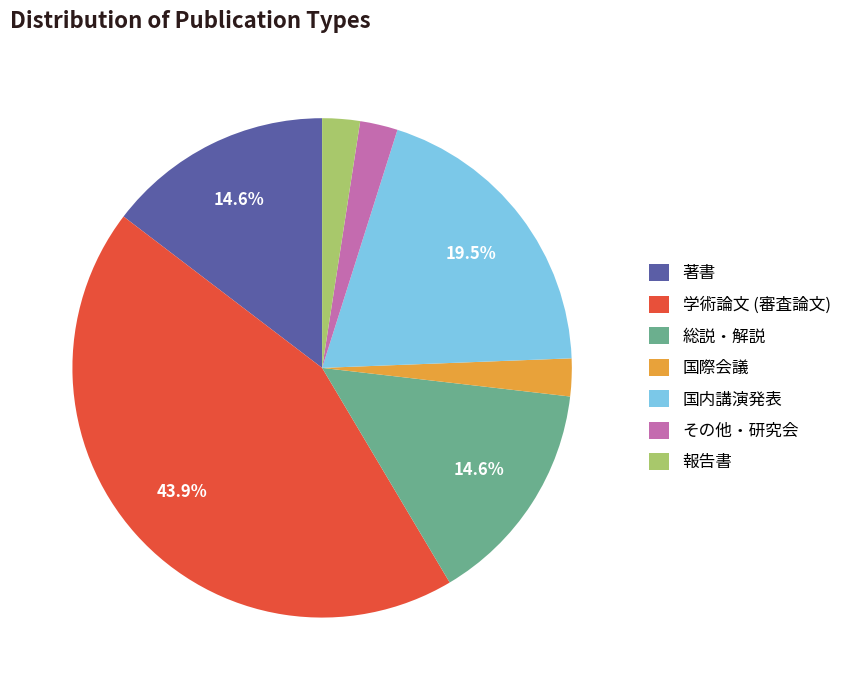

Does 国内講演発表 represent more than half of the total?

No